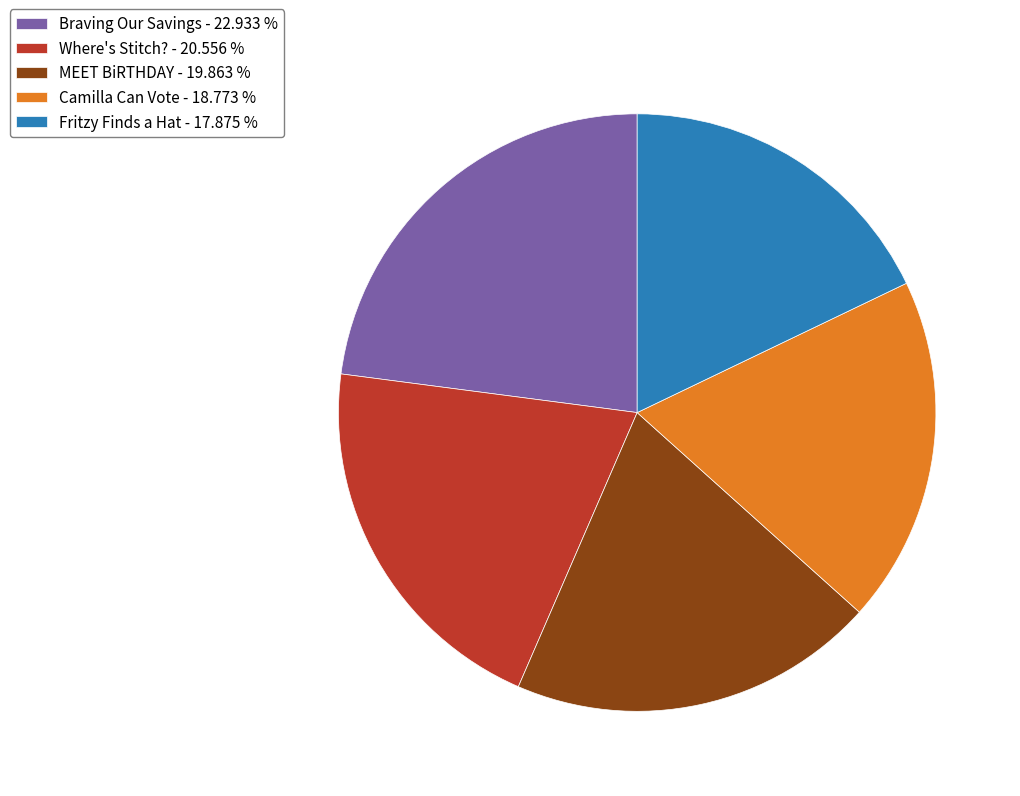

Which has a higher value, Camilla Can Vote or Where's Stitch??

Where's Stitch?